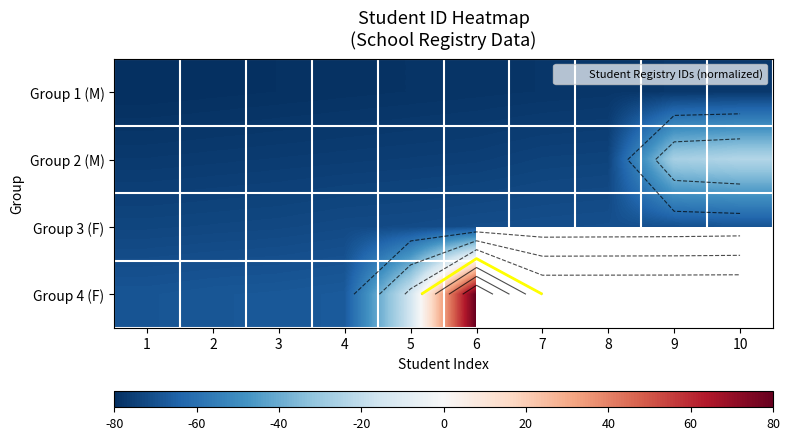

Rank the series by their maximum value, from lowest to highest.

Group 1 (M), Group 3 (F), Group 2 (M), Group 4 (F)